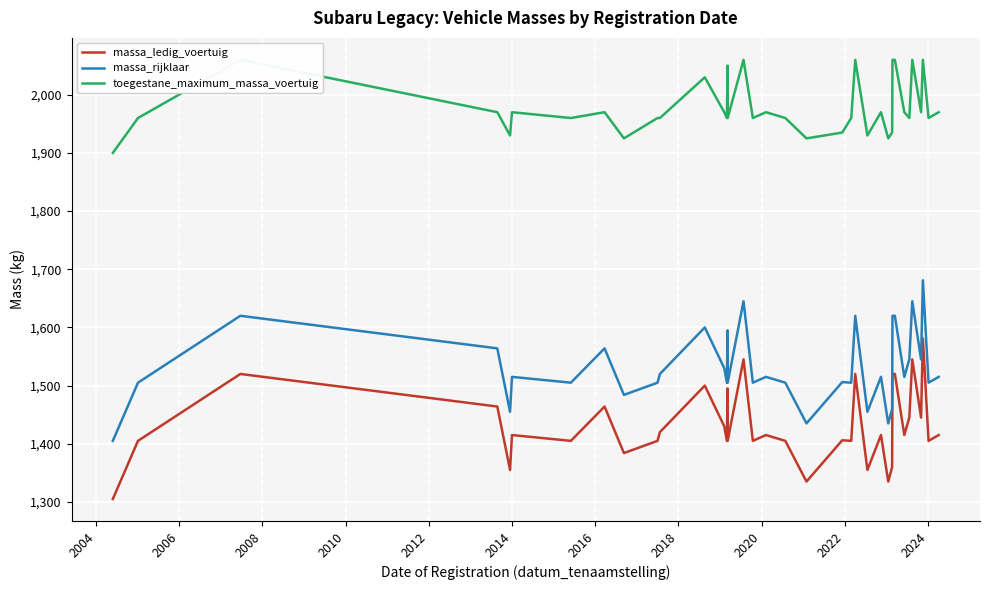

True or false: massa_ledig_voertuig and massa_rijklaar intersect in this chart.

False